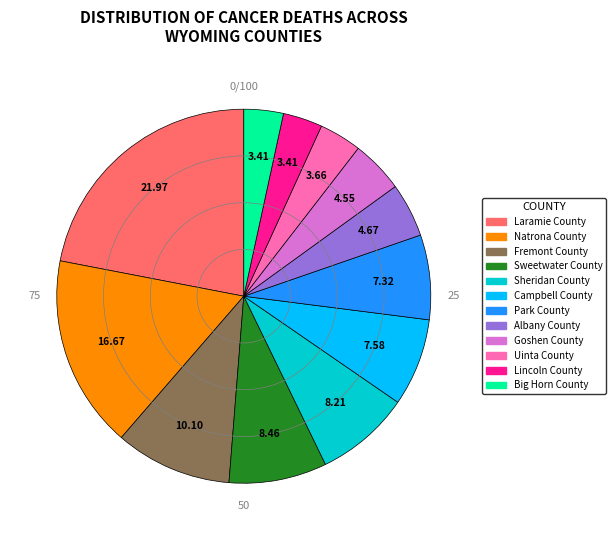

Approximately how many times larger is the value at Park County compared to Goshen County?

1.6